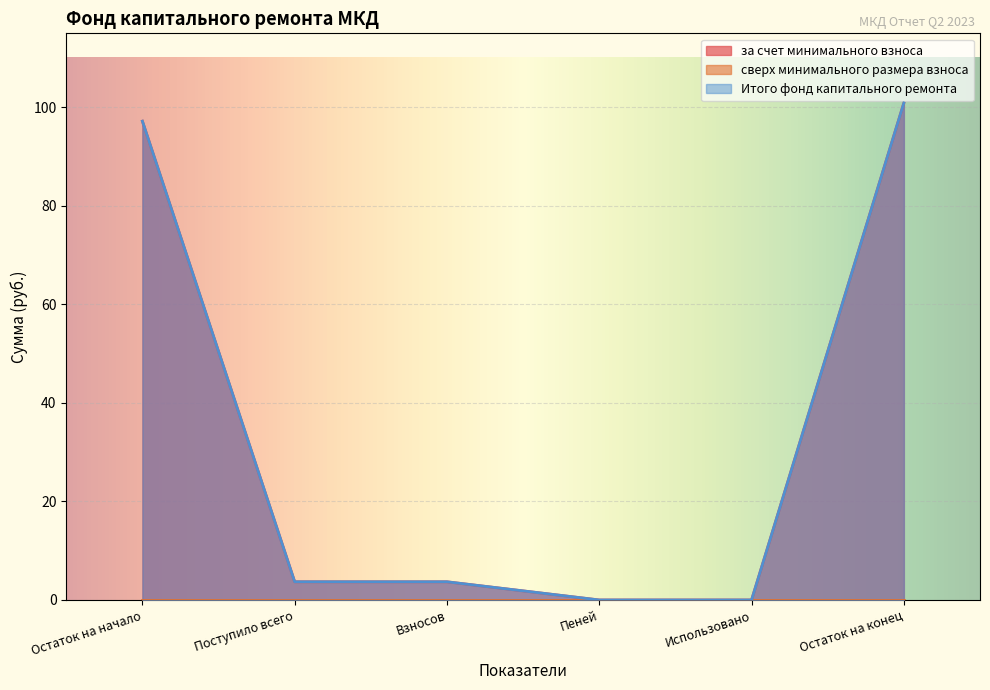

How many lines are shown in the chart?

3